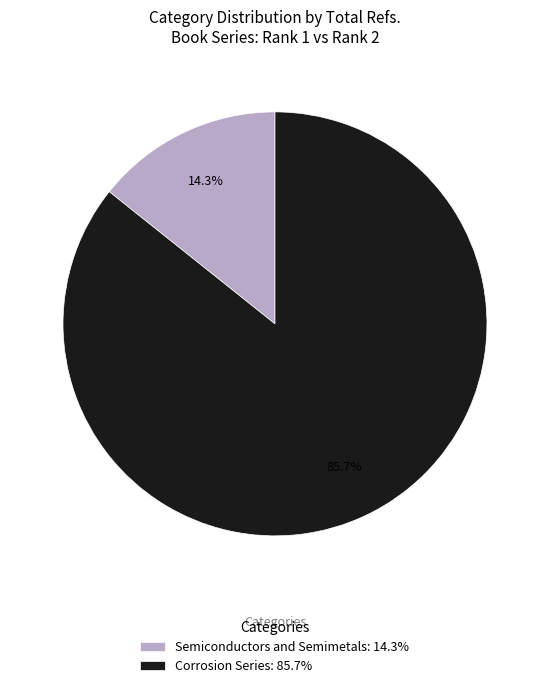

What percentage do Semiconductors and Semimetals and Corrosion Series together represent?

100.0%